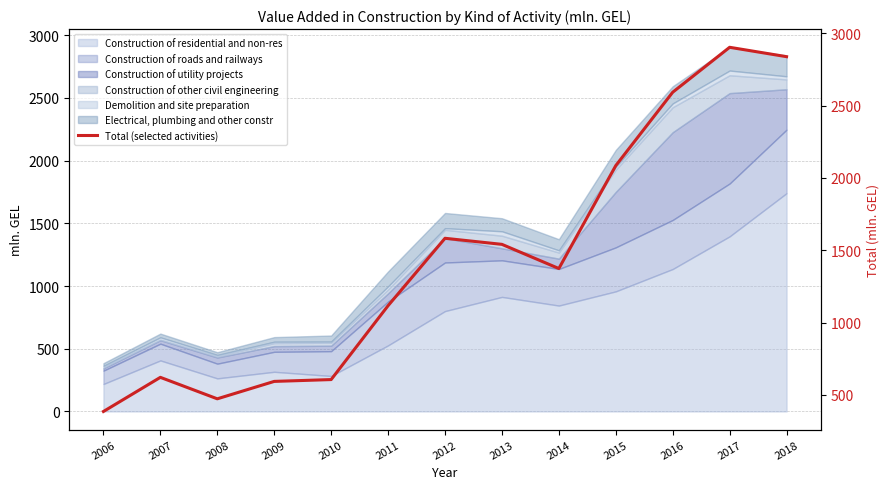

The chart shows a value of 347.7 at 2007. True or false?

False